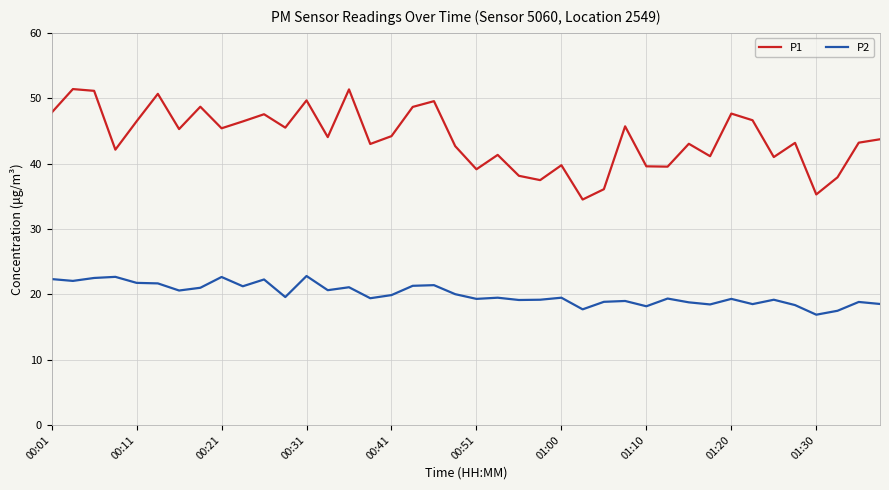

What is the smallest value displayed?

16.9